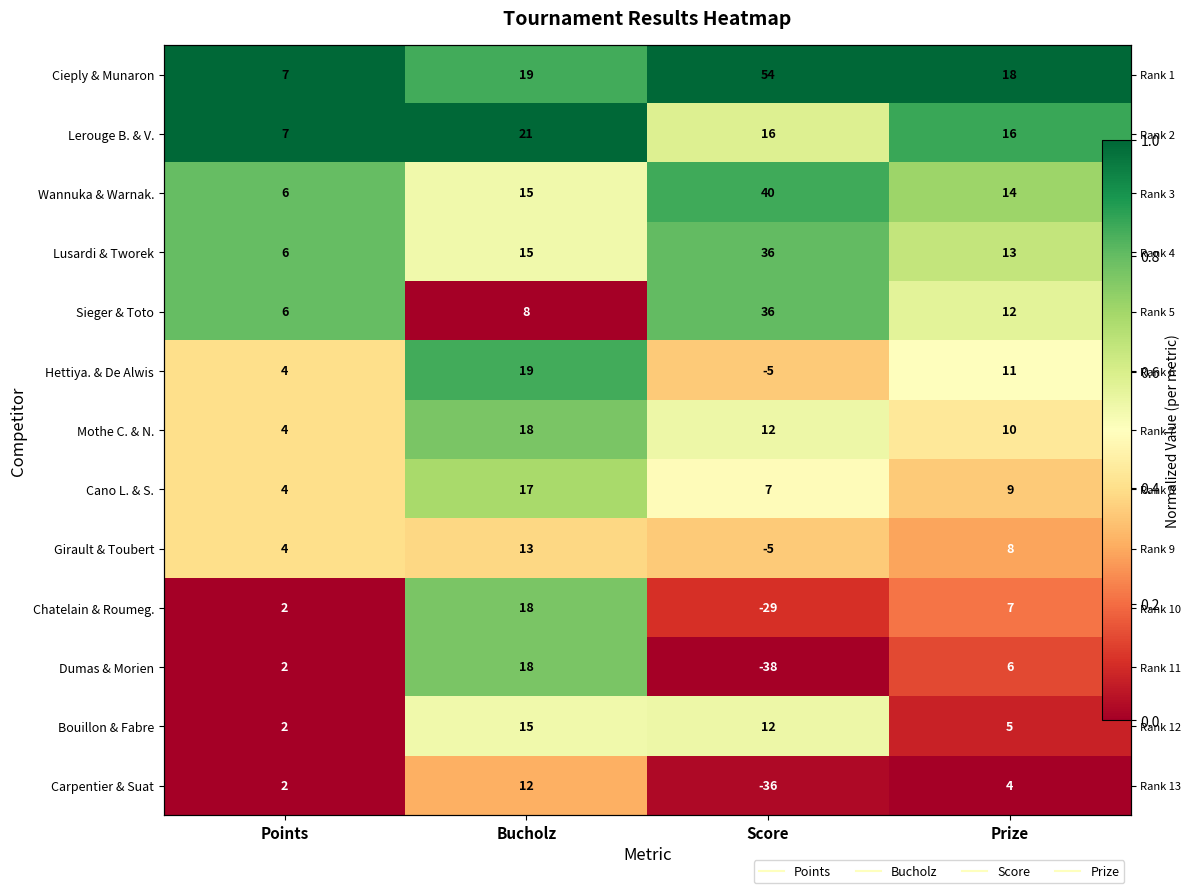

Which series has the largest total across all categories?

Cieply & Munaron